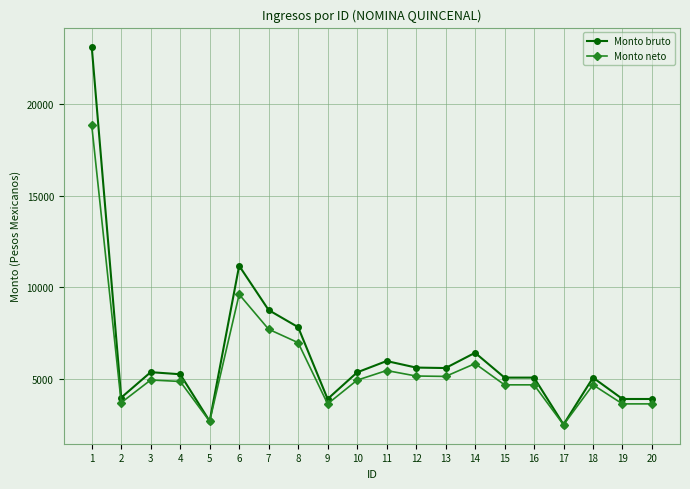

True or false: Monto bruto has more than 0 points higher than both neighbors.

True